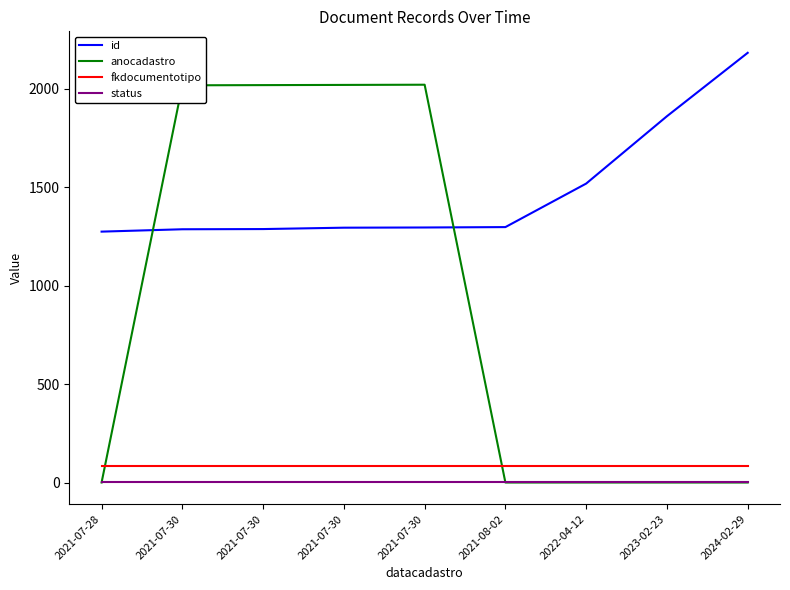

How many lines are shown in the chart?

4